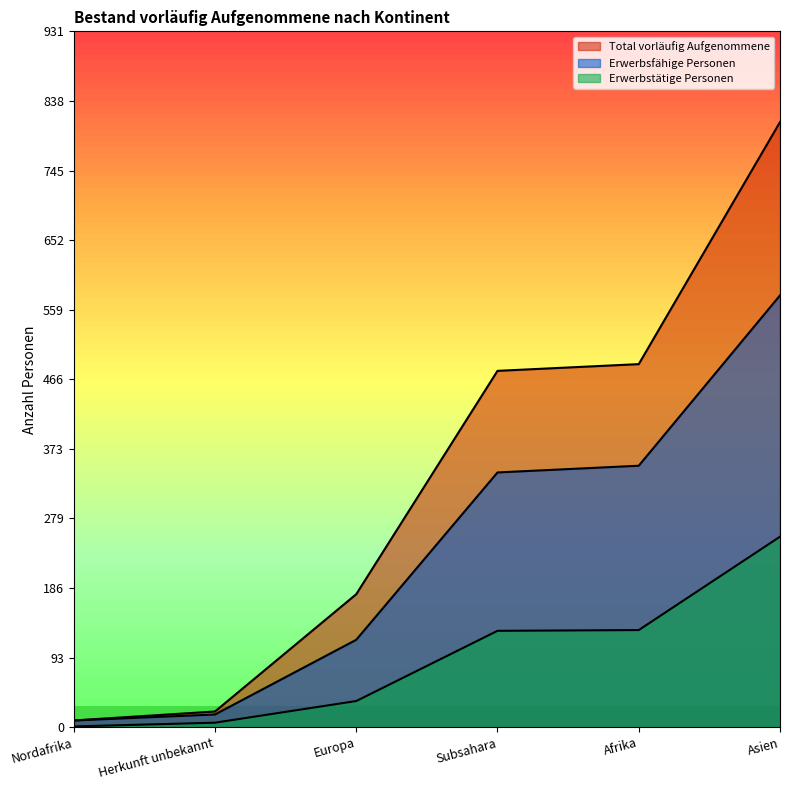

At which category is the sum across all series the highest?

Asien